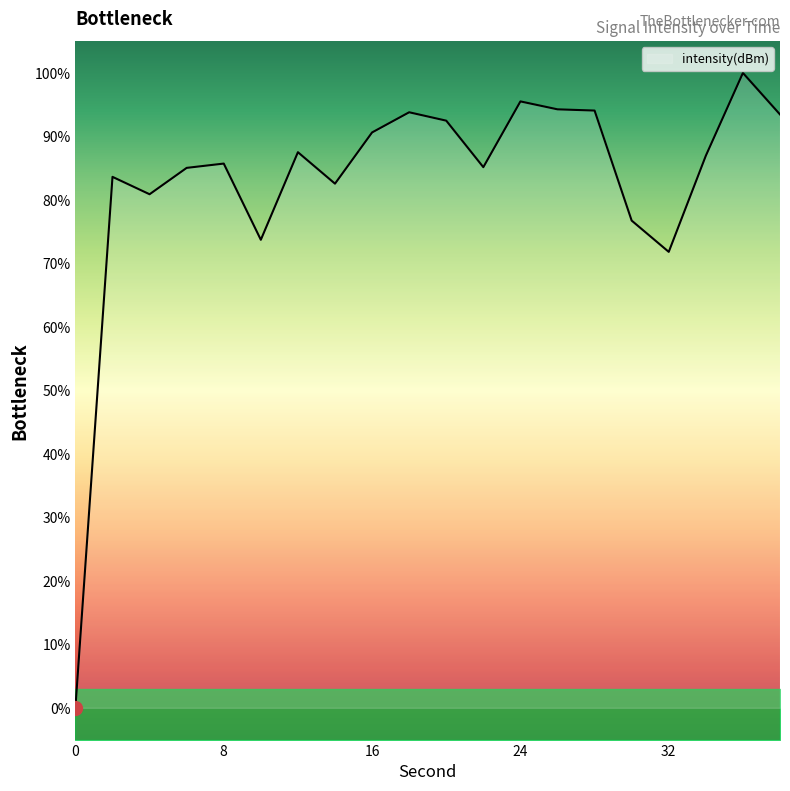

True or false: the data shows 71.8 at 32.

True